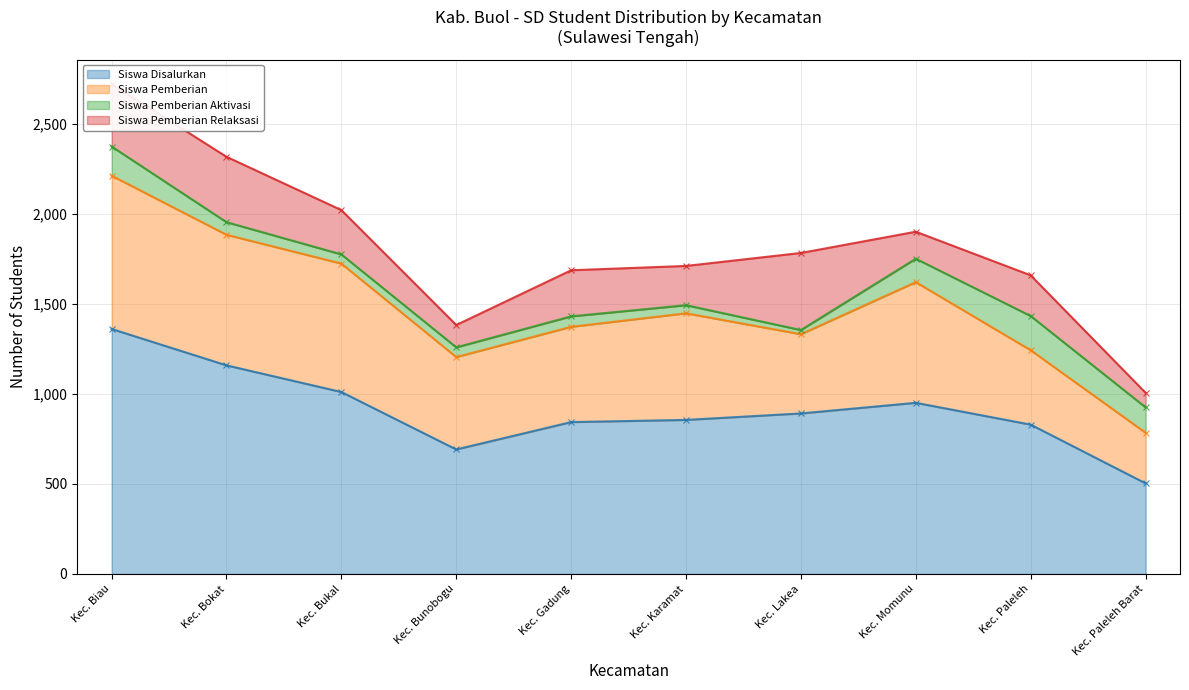

Which series has the largest range (max minus min)?

Siswa Disalurkan